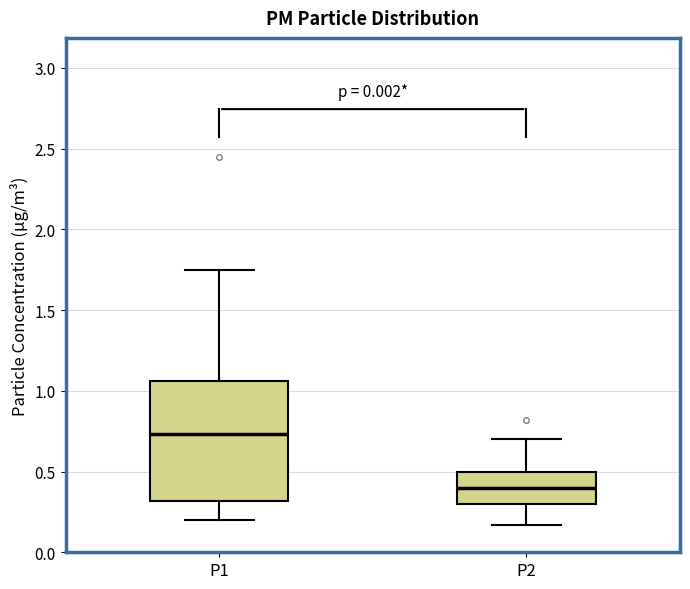

Reading left to right, transcribe this box plot: for each box, give where its median line is, the range the box spans, and where its two whiskers end, as read against the y-axis. The values are not printed on the chart, so give them approximately, as read against the axis.

P1: median 0.75, box 0.30 to 1.05, whiskers 0.20 to 1.75
P2: median 0.40, box 0.30 to 0.50, whiskers 0.15 to 0.70